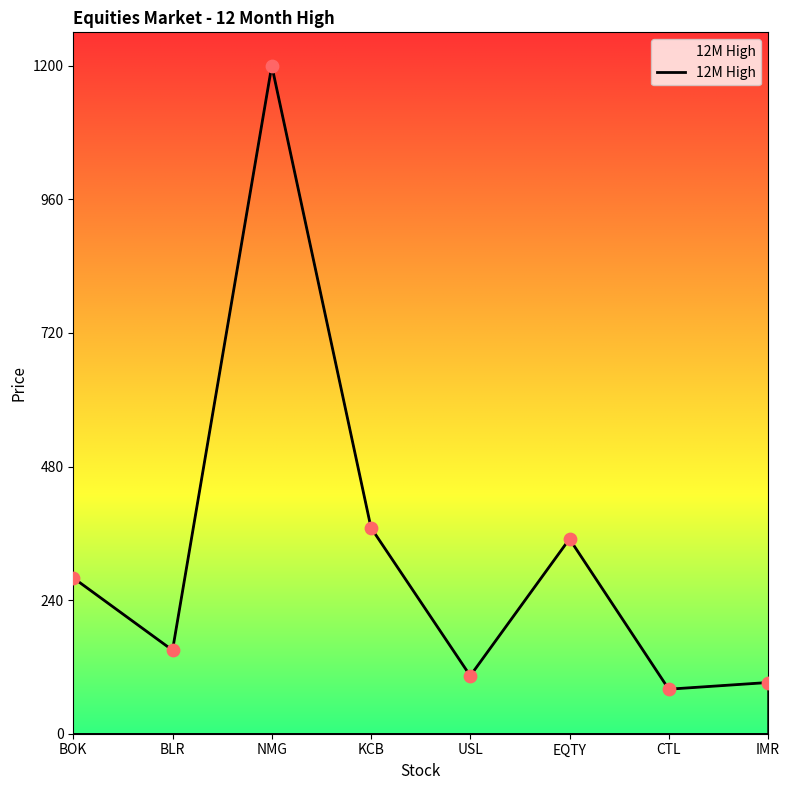

What is the change in value from BLR to IMR?

-58